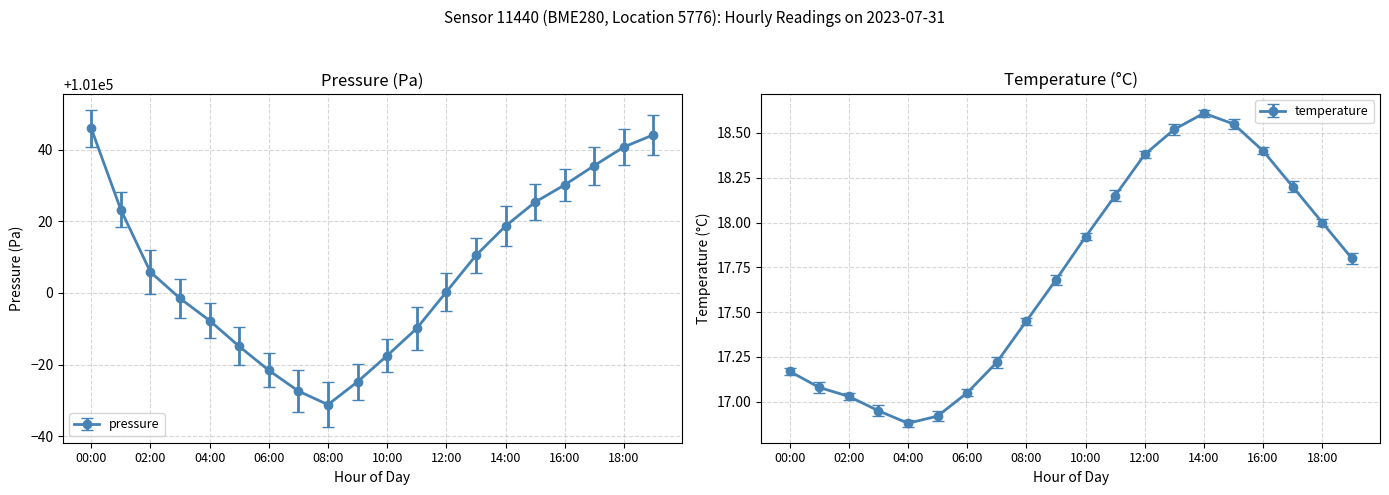

At which category does the chart reach its peak across all series?

00:00